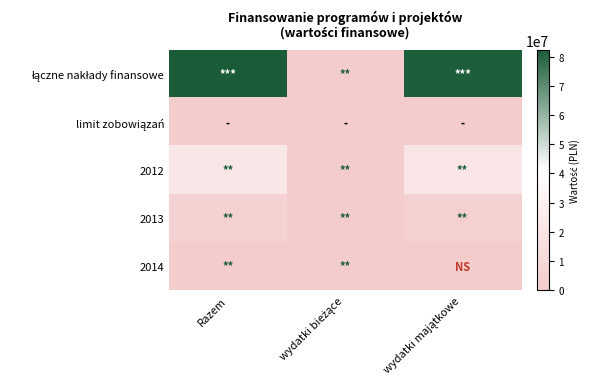

How many distinct data groups are displayed?

5